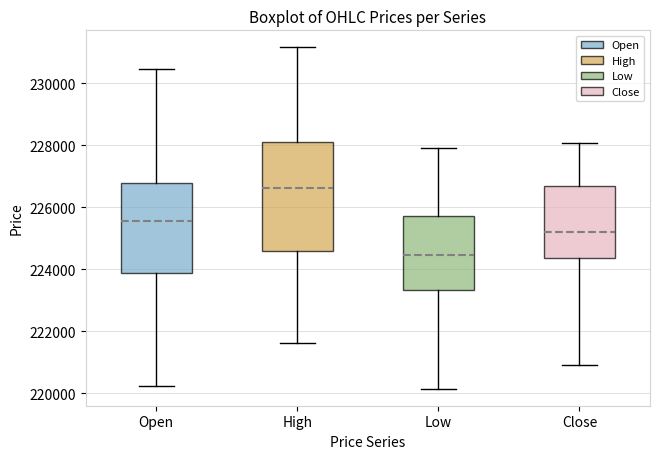

Reading left to right, read every box against the y-axis: the position of its median line, the range the box covers, and the ends of its whiskers. The values are not printed on the chart, so give them approximately, as read against the axis.

Open: median 225600, box 223800 to 226800, whiskers 220200 to 230400
High: median 226600, box 224600 to 228200, whiskers 221600 to 231200
Low: median 224400, box 223400 to 225800, whiskers 220200 to 228000
Close: median 225200, box 224400 to 226600, whiskers 221000 to 228000